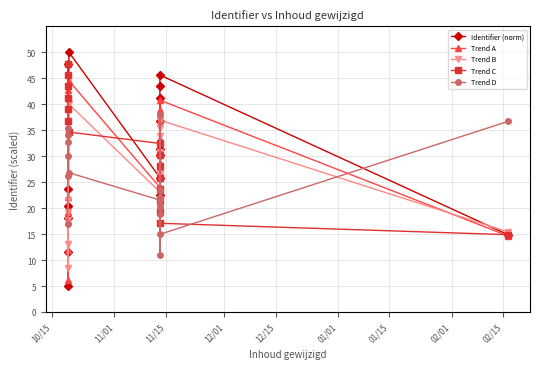

What is the minimum value for Trend D?

11.0